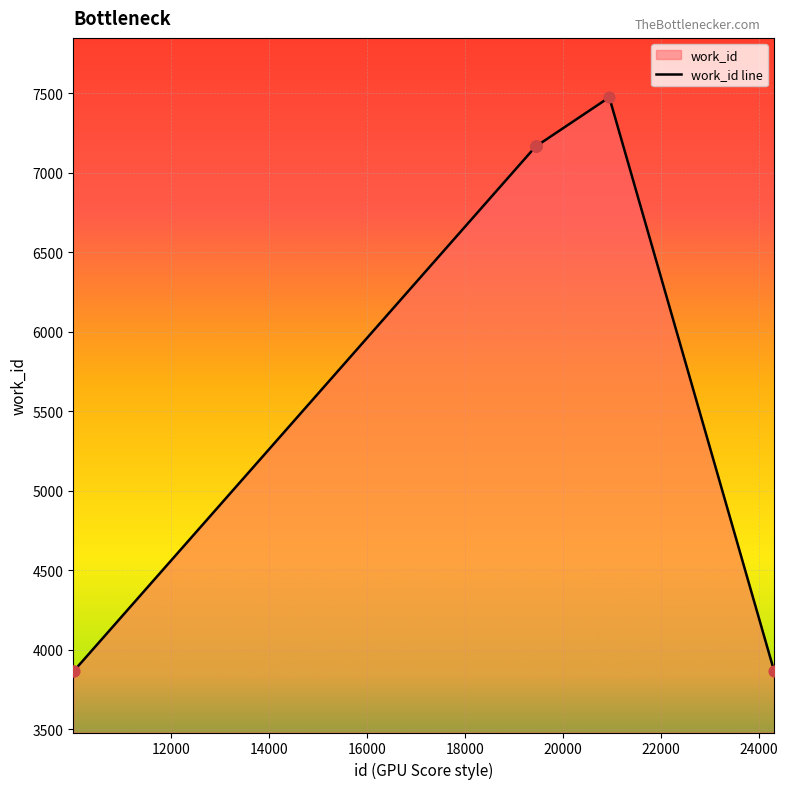

Which has a higher value, 10012 or 24310?

10012